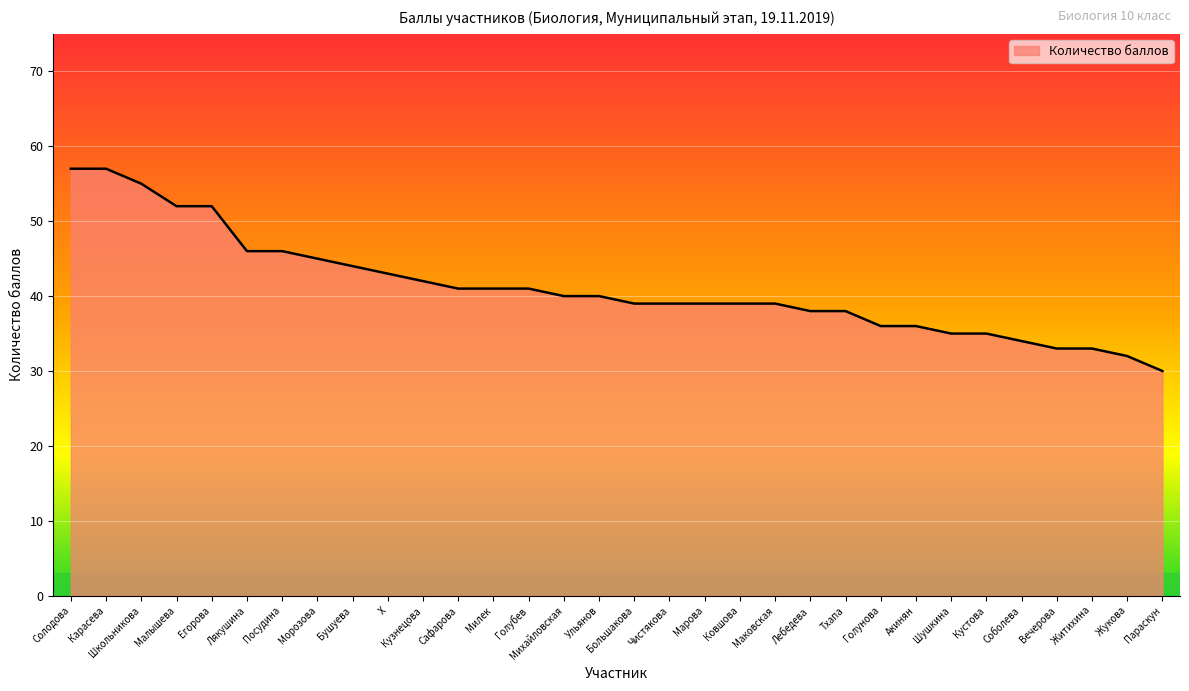

Reading left to right, transcribe all the data shown in this chart.

57	57	55	52	52	46	46	45	44	43	42	41	41	41	40	40	39	39	39	39	39	38	38	36	36	35	35	34	33	33	32	30